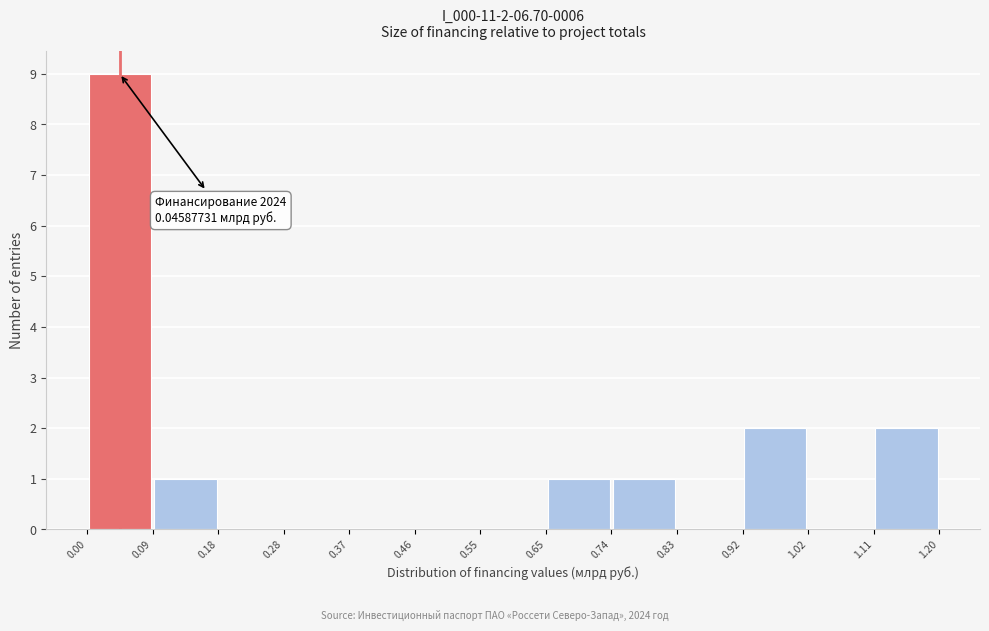

Over which range of the x-axis is the bar tallest?

0.00 to 0.09